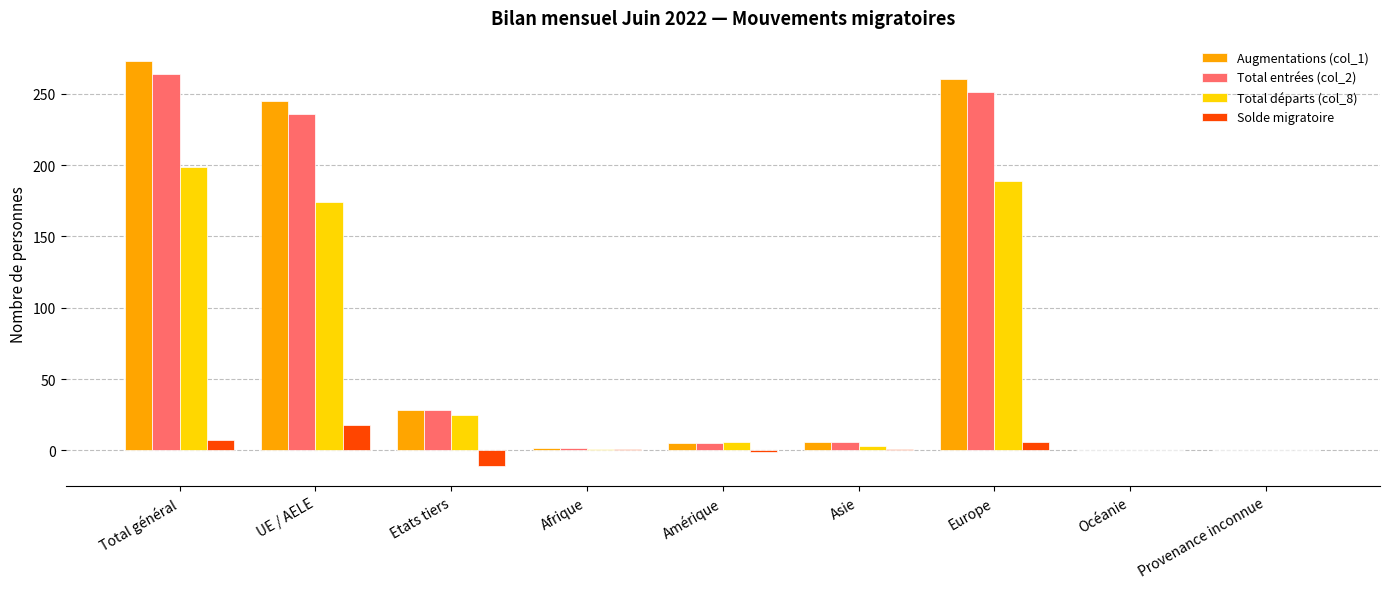

Which series has the widest spread of values?

Augmentations (col_1)